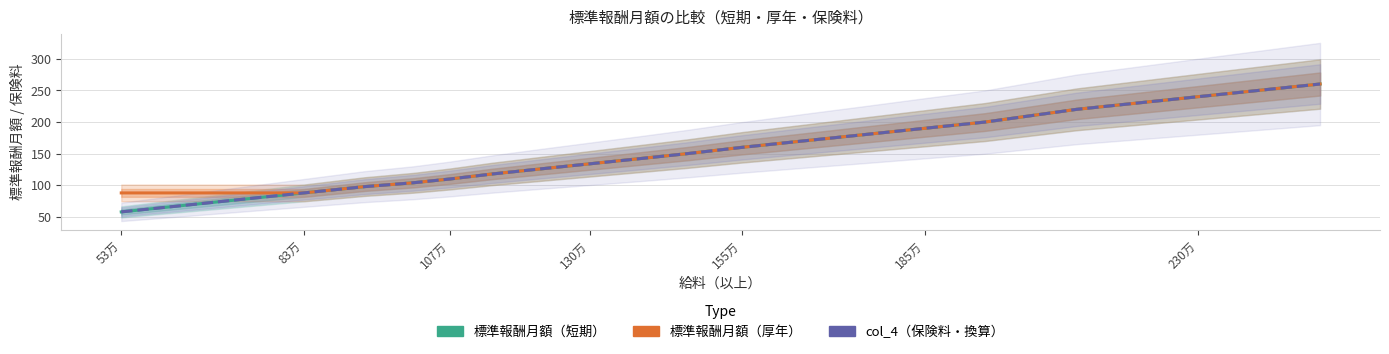

Reading left to right, list all the values displayed in this chart.

標準報酬月額（短期）: 58.0	68.0	78.0	88.0	98.0	104.0	110.0	118.0	126.0	134.0	142.0	150.0	160.0	170.0	180.0	190.0	200.0	220.0	240.0	260.0
標準報酬月額（厚年）: 88.0	88.0	88.0	88.0	98.0	104.0	110.0	118.0	126.0	134.0	142.0	150.0	160.0	170.0	180.0	190.0	200.0	220.0	240.0	260.0
col_4（保険料・換算）: 58.1	68.0	78.1	88.0	97.9	104.0	110.0	117.9	126.0	134.0	141.9	150.0	159.9	170.0	179.9	190.1	199.9	220.0	240.0	260.0